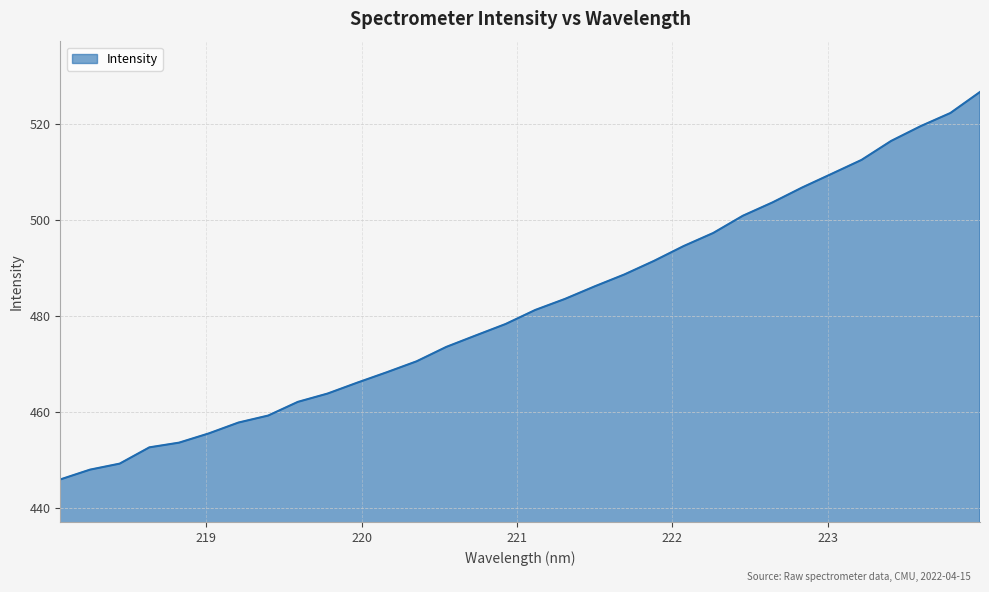

Reading left to right, extract all data points from this chart.

446.0	448.0	449.3	452.7	453.6	455.6	457.8	459.3	462.1	463.9	466.1	468.3	470.6	473.6	476.0	478.3	481.3	483.6	486.2	488.7	491.5	494.6	497.3	500.9	503.7	506.8	509.6	512.5	516.5	519.6	522.3	526.7